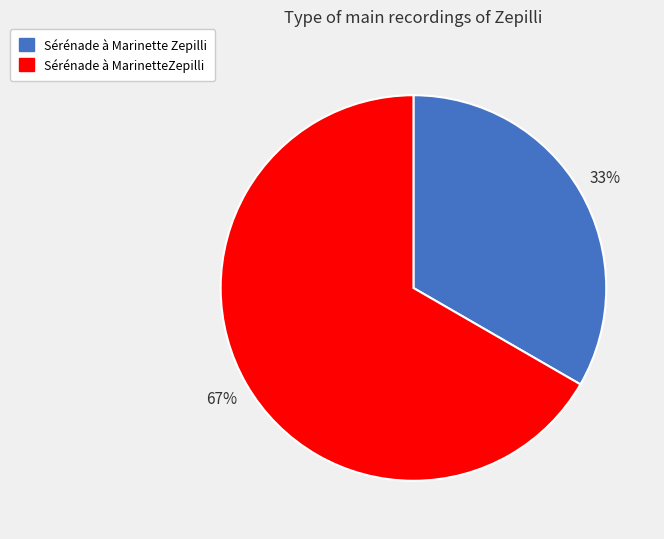

Is there a majority slice in this chart?

Yes